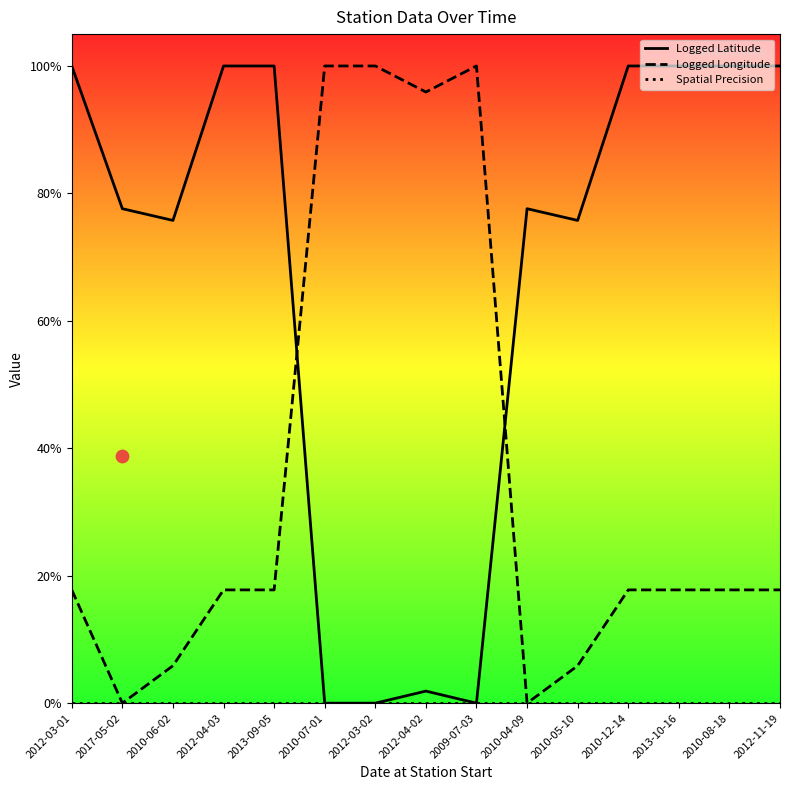

Which series has the largest total across all categories?

Logged Latitude